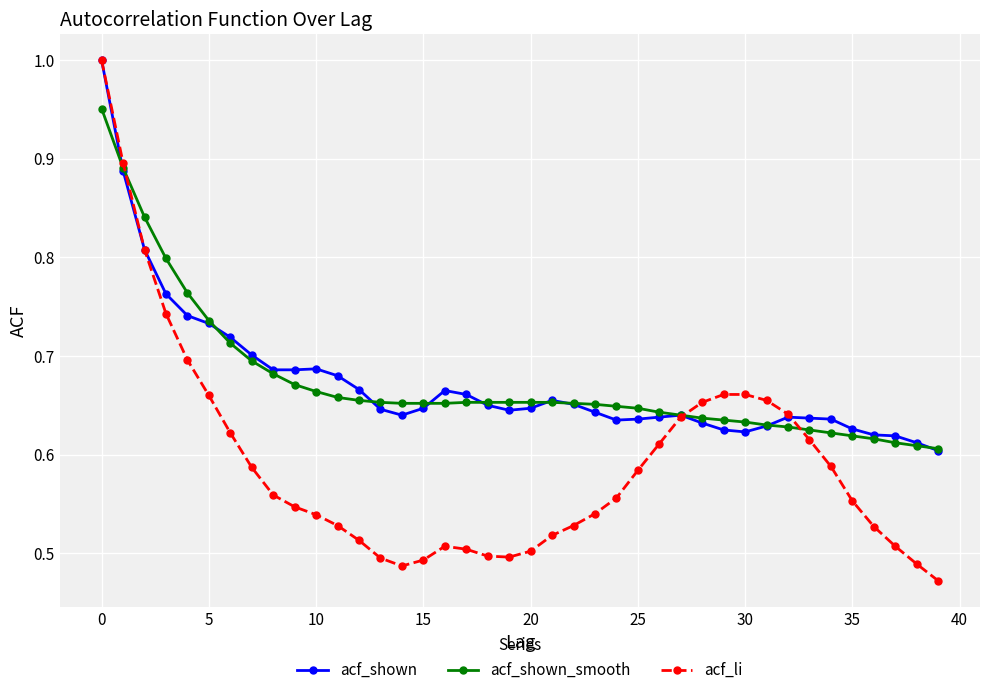

Which series has the widest spread of values?

acf_li